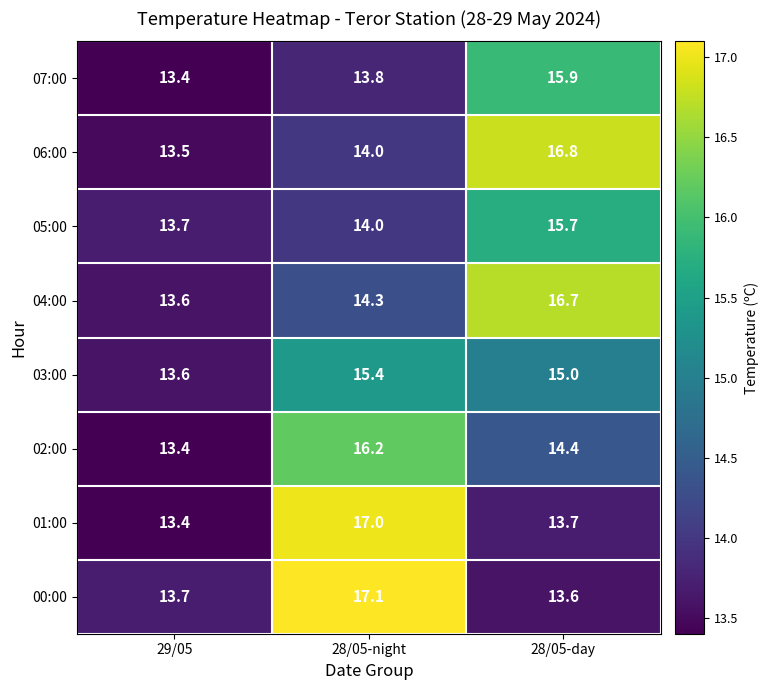

What is the difference between the maximum and minimum values in the 02:00 series?

2.8